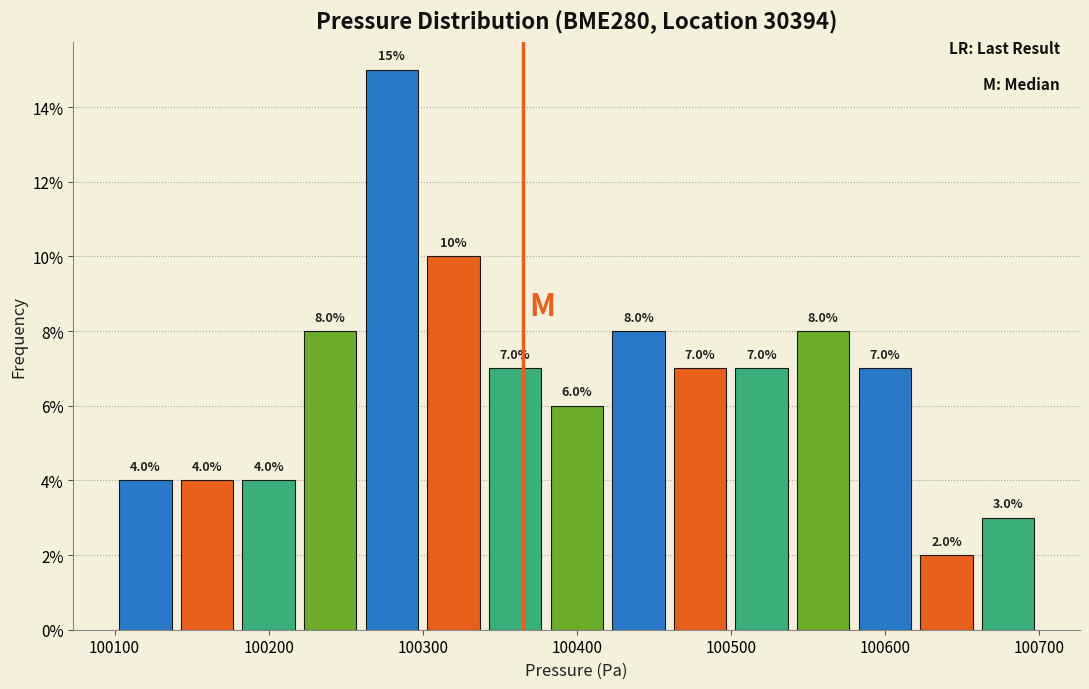

Reading left to right, list every bar in this chart as the range it spans on the x-axis followed by its height.

100100 to 100140: 4.0
100140 to 100180: 4.0
100180 to 100220: 4.0
100220 to 100260: 8.0
100260 to 100300: 15.0
100300 to 100340: 10.0
100340 to 100380: 7.0
100380 to 100420: 6.0
100420 to 100460: 8.0
100460 to 100500: 7.0
100500 to 100540: 7.0
100540 to 100580: 8.0
100580 to 100620: 7.0
100620 to 100660: 2.0
100660 to 100700: 3.0